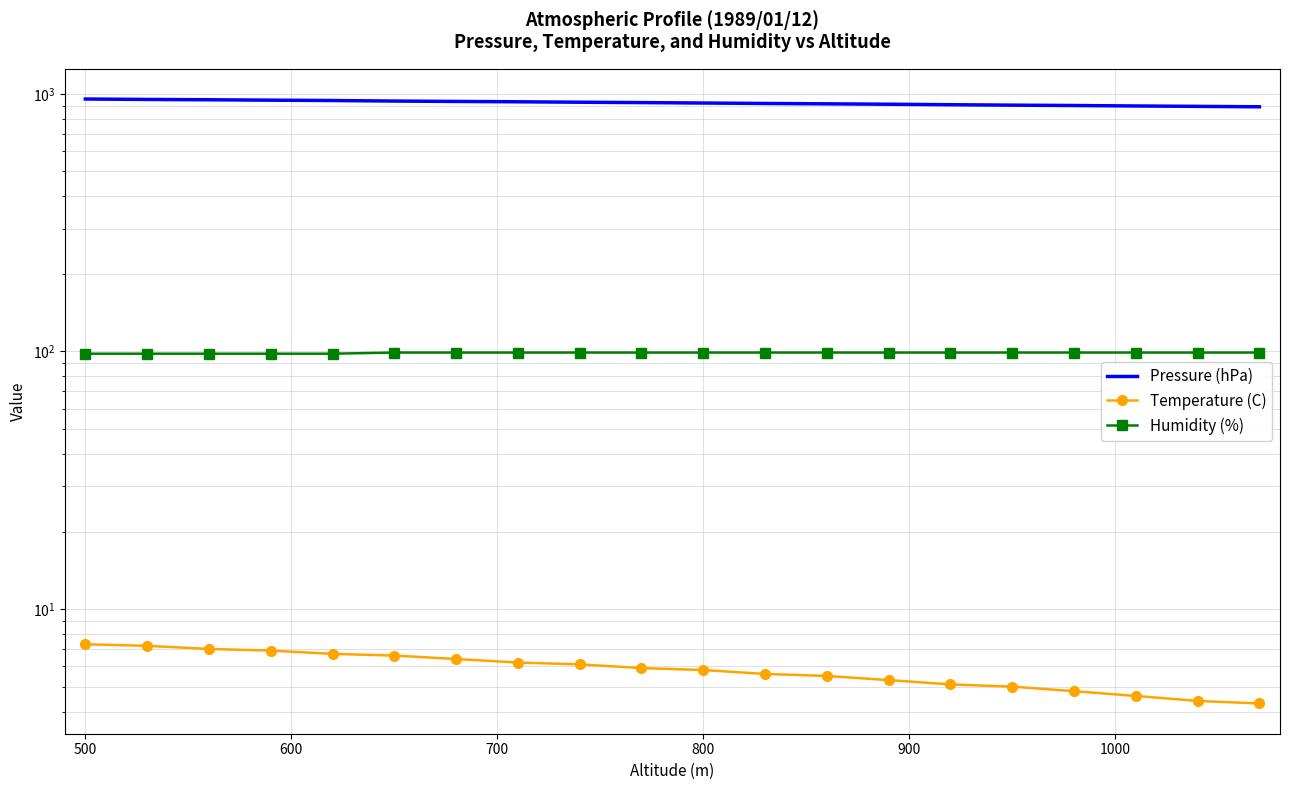

True or false: Temperature (C) and Pressure (hPa) cross at least once.

False